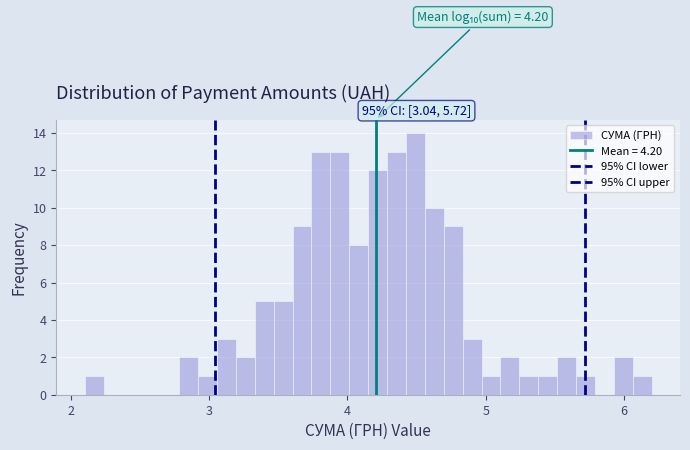

Around what value on the x-axis is the tallest bar? Give the approximate position of its centre, as read against the axis.

4.5